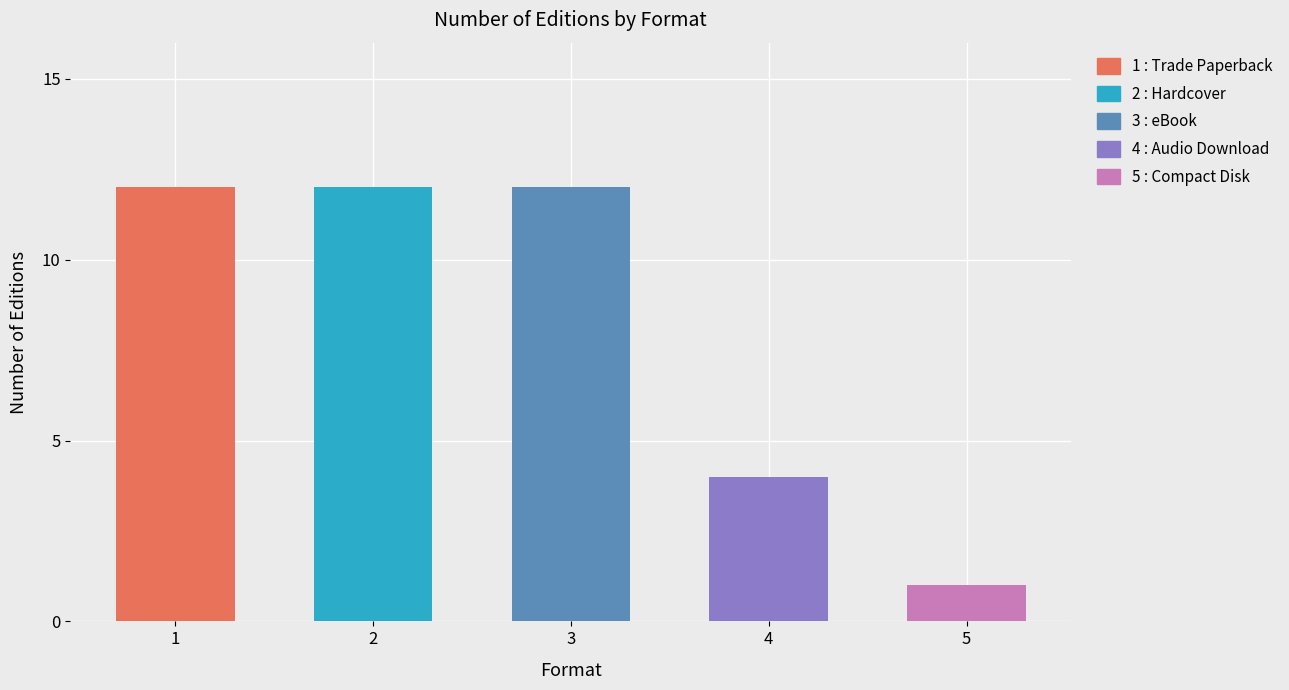

What is the difference between the maximum and minimum values?

11